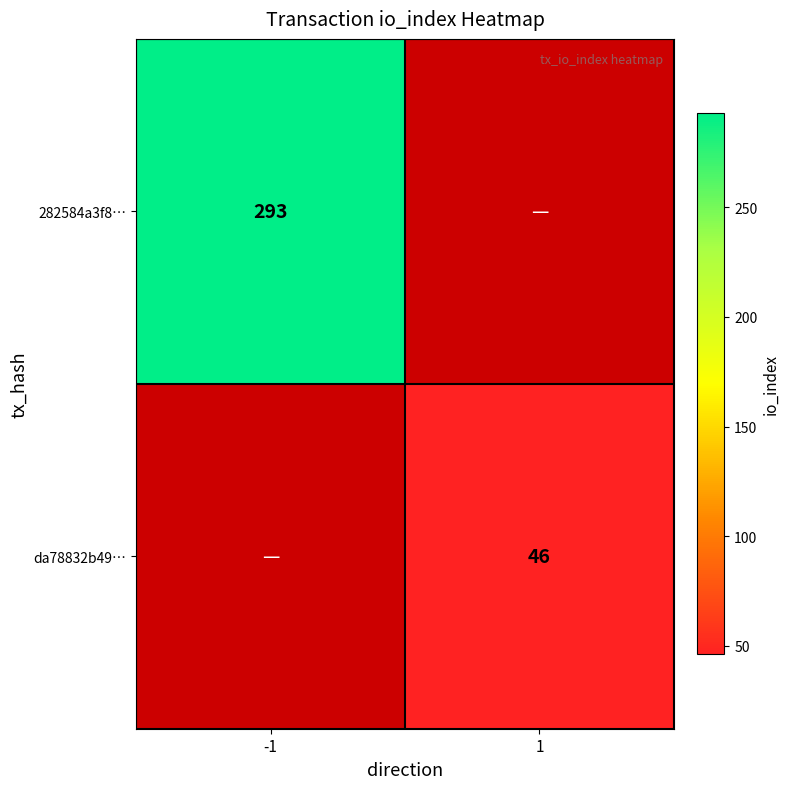

What is the maximum value shown in the chart?

293.0